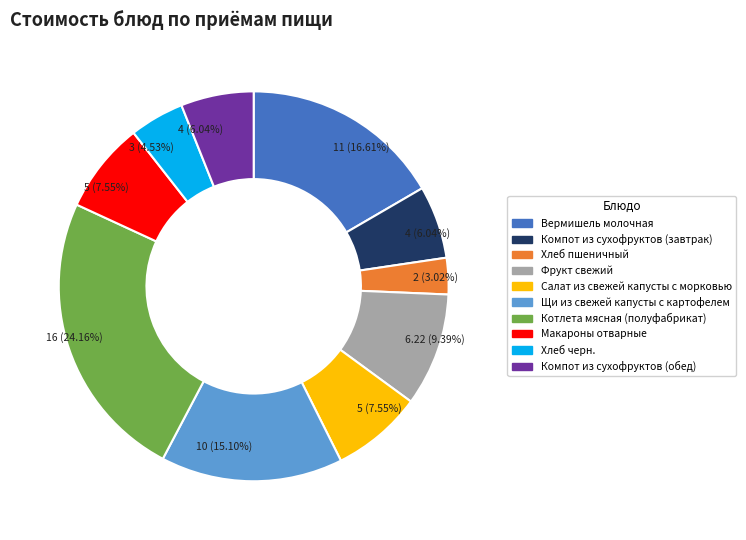

What percentage is the Салат из свежей капусты с морковью slice, to the nearest percent?

8%